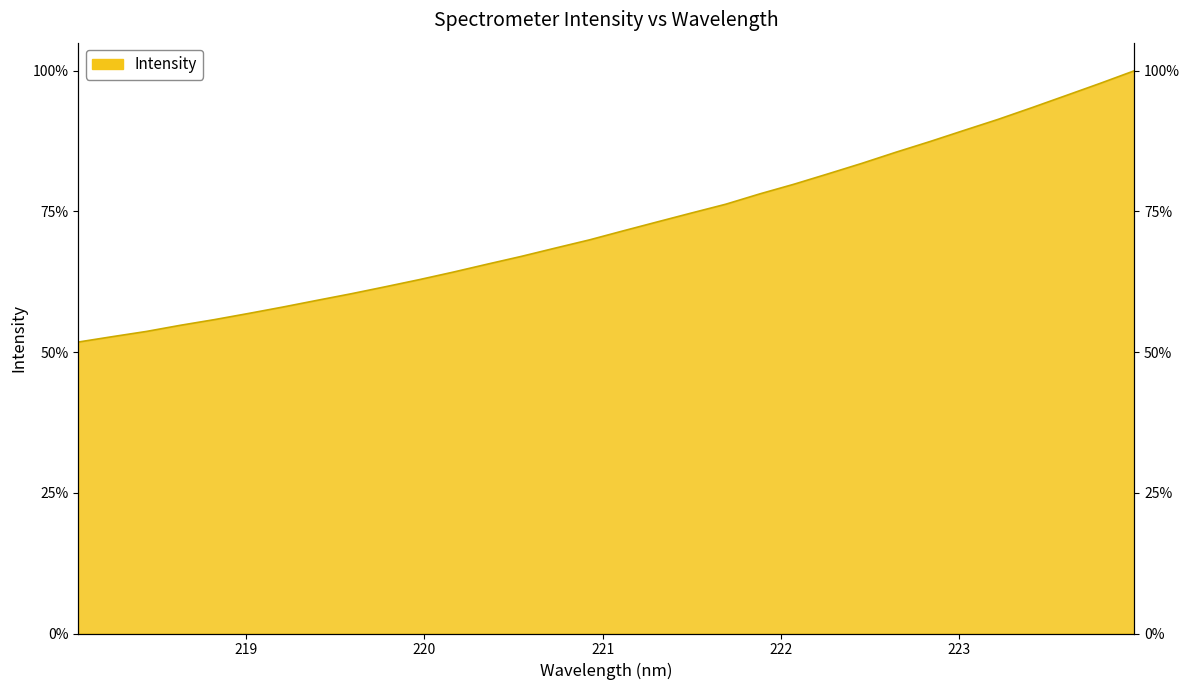

What is the difference between the values at 223.2172 and 219.9712?

755.8